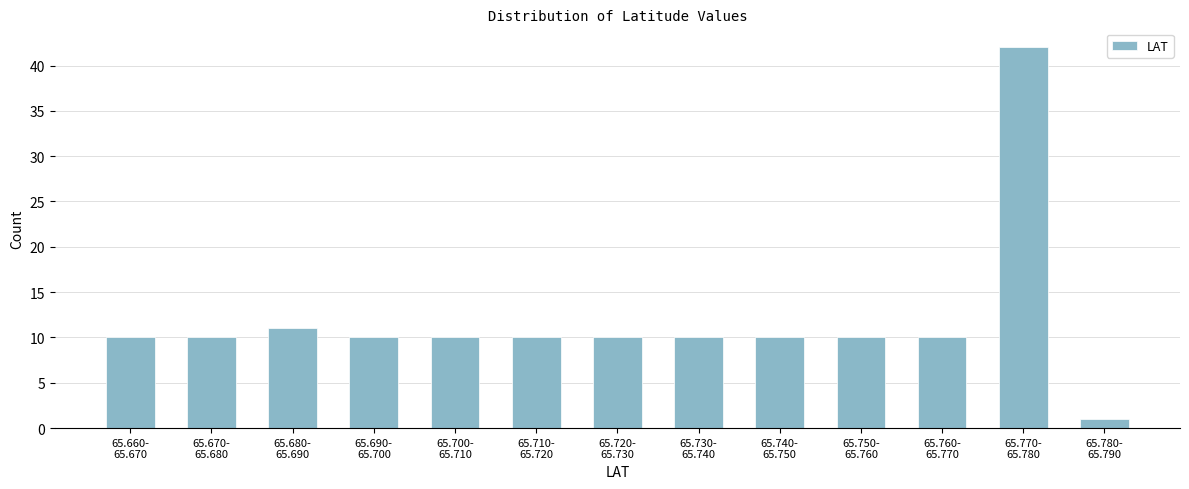

Reading left to right, list all the values displayed in this chart.

10	10	11	10	10	10	10	10	10	10	10	42	1